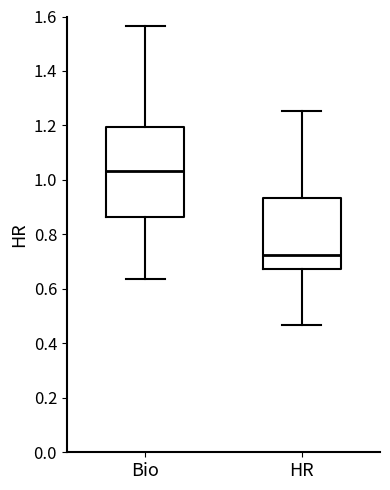

Reading left to right, read every box against the y-axis: the position of its median line, the range the box covers, and the ends of its whiskers. The values are not printed on the chart, so give them approximately, as read against the axis.

Bio: median 1.04, box 0.86 to 1.20, whiskers 0.64 to 1.56
HR: median 0.72, box 0.68 to 0.94, whiskers 0.46 to 1.26